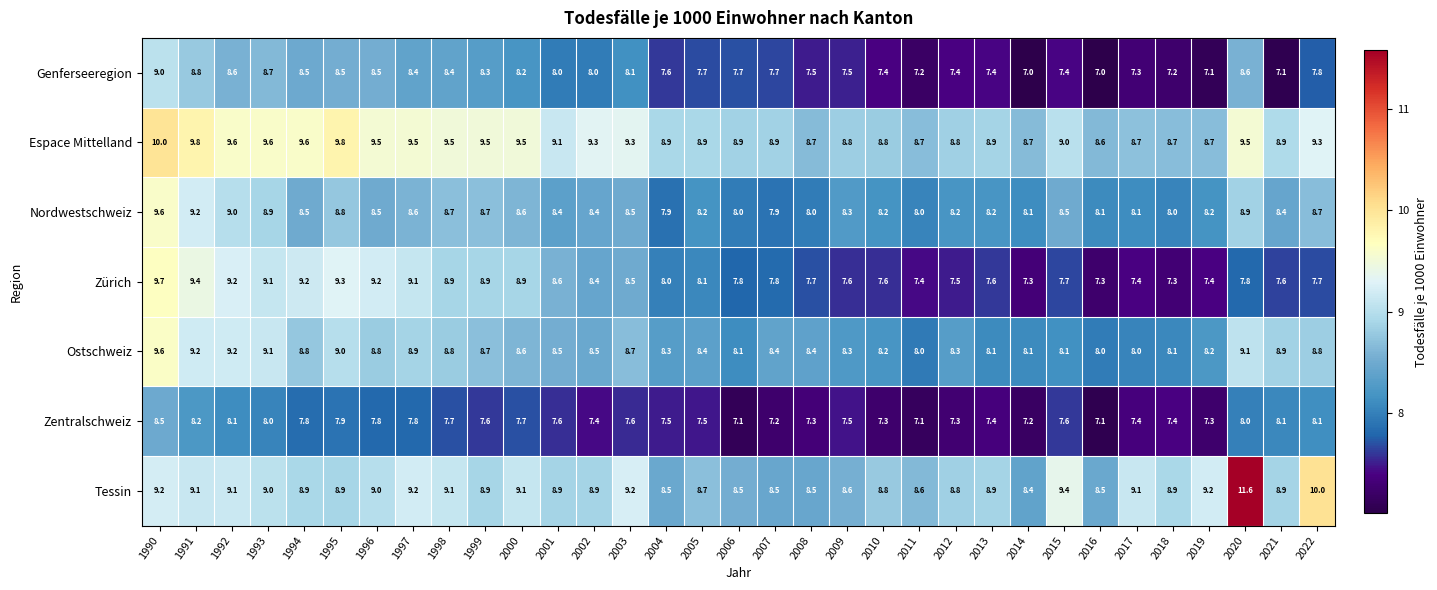

Is it true that Tessin equals 11.7 at 2008?

False